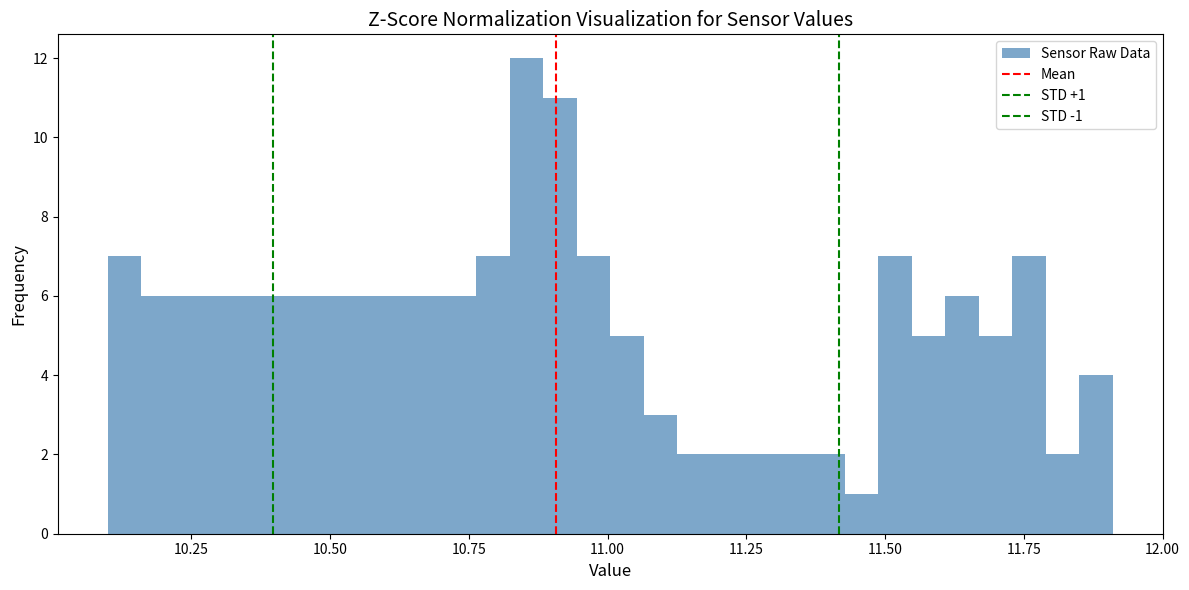

Around what value on the x-axis is the tallest bar? Give the approximate position of its centre, as read against the axis.

10.85